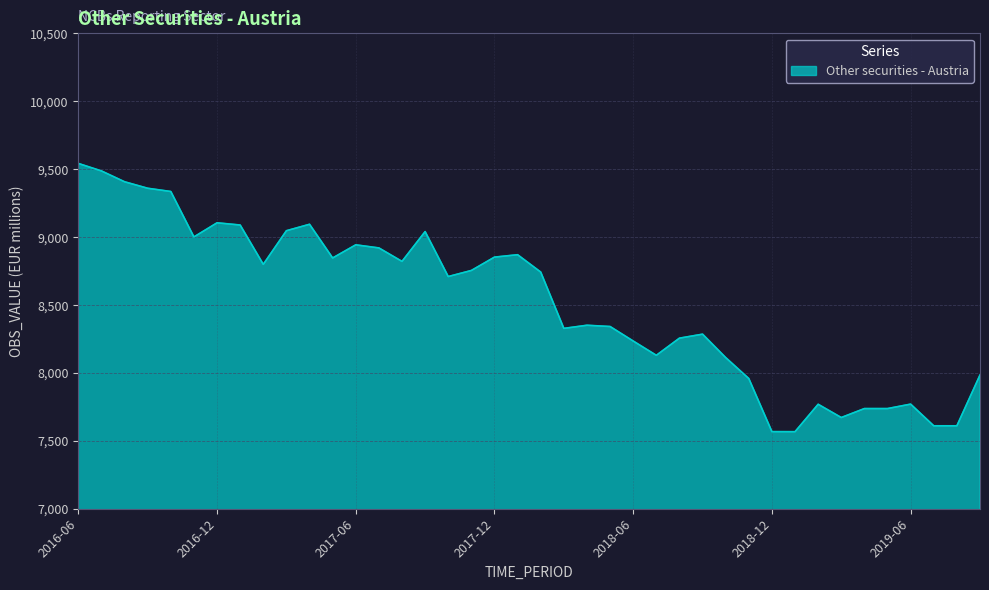

What is the smallest value displayed?

7567.3